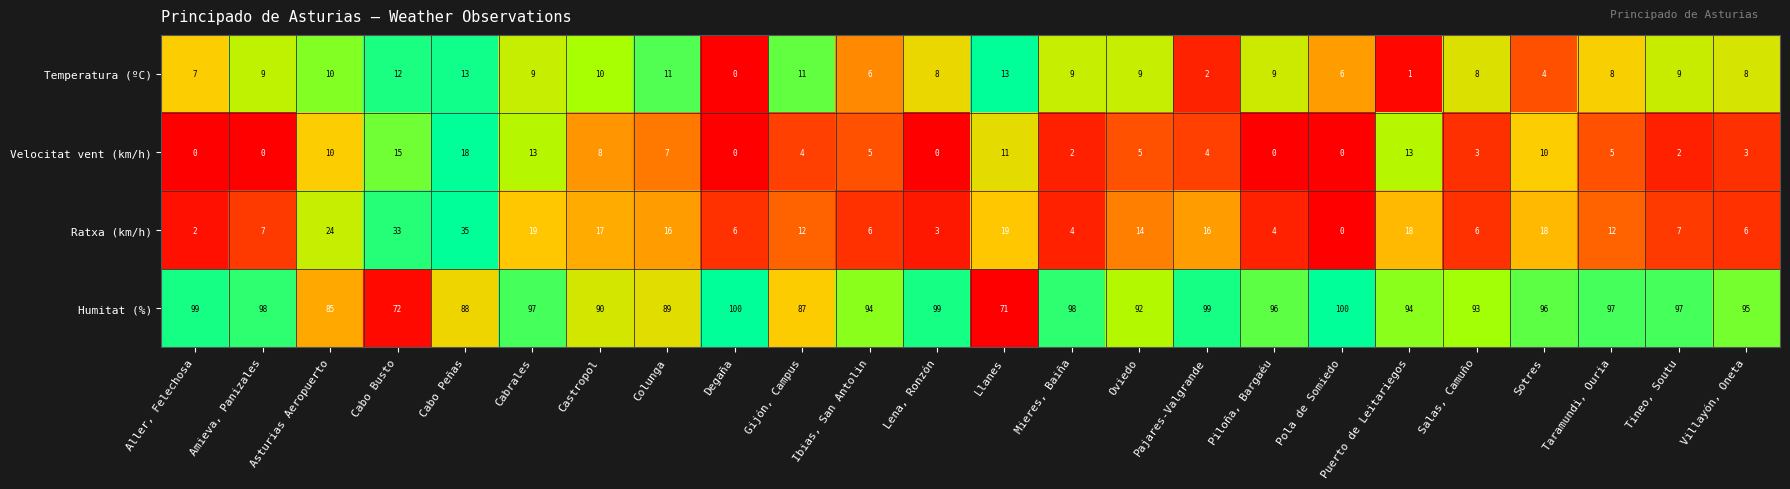

What is the spread (max minus min) of values at Villayón, Oneta?

92